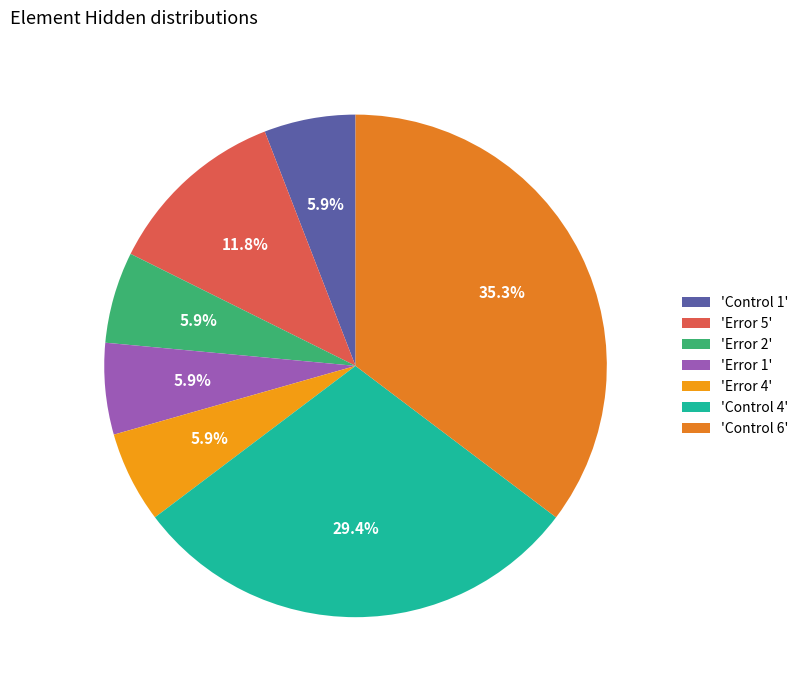

How many slices are in this pie chart?

7